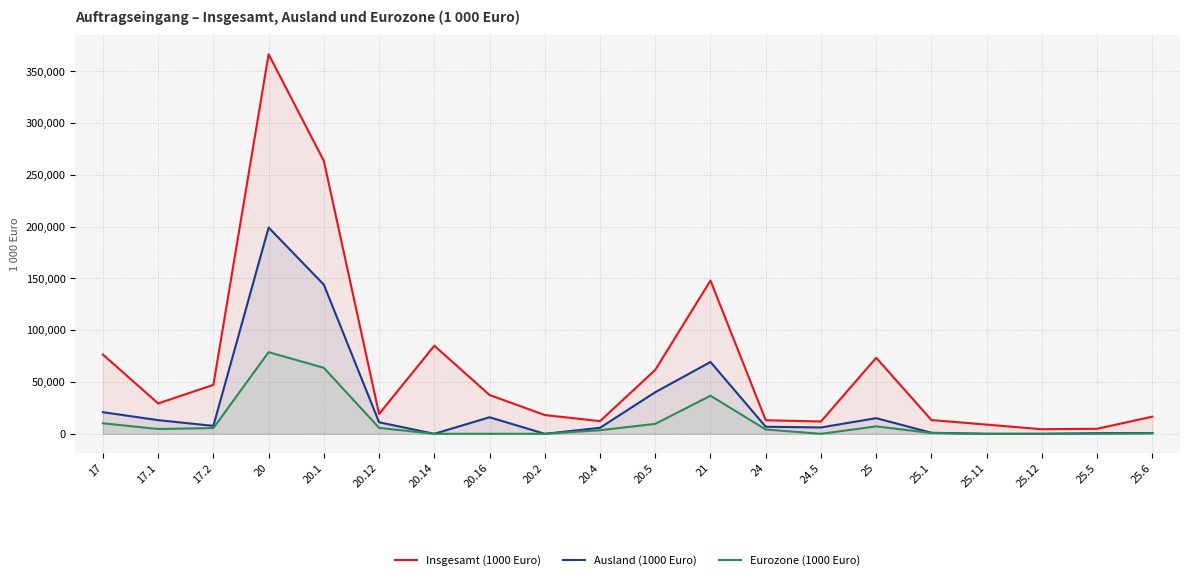

How many lines are shown in the chart?

3